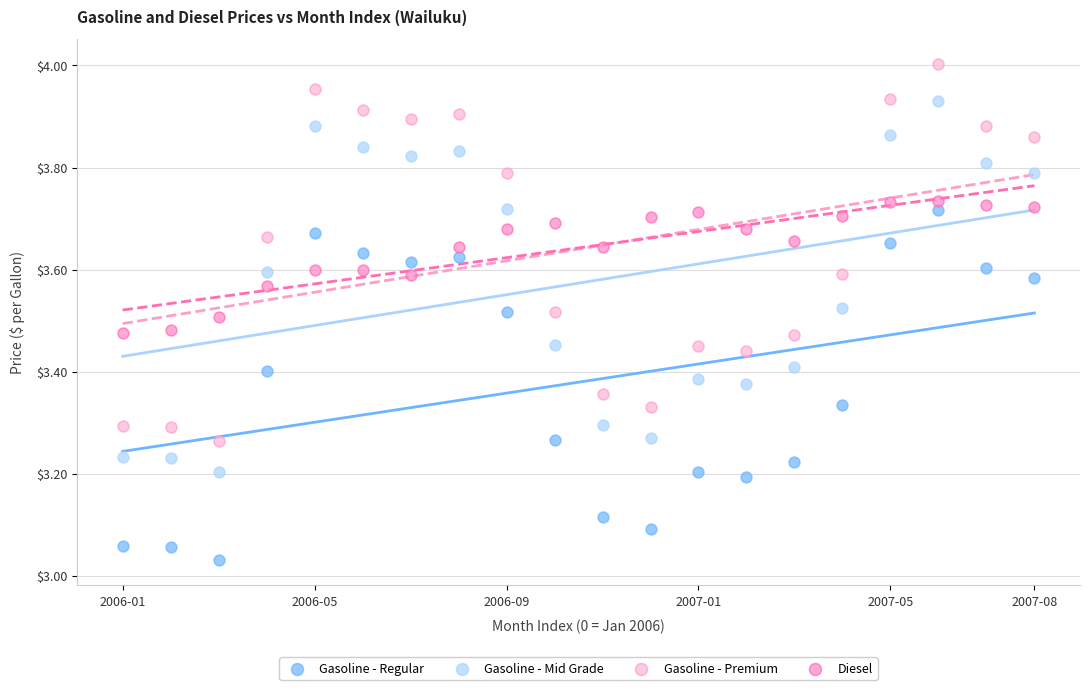

Which series reaches the maximum Y coordinate?

Gasoline - Premium